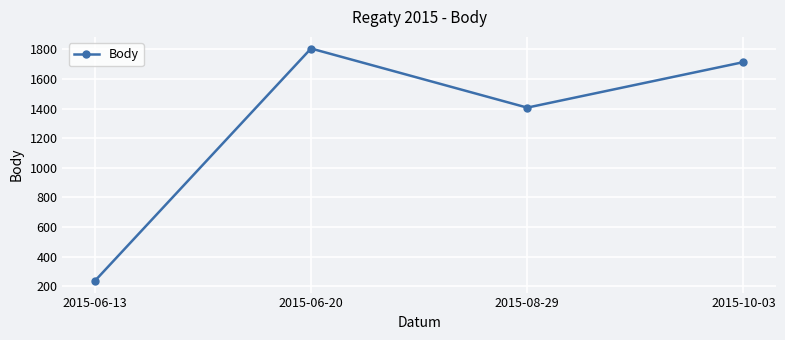

What is the maximum value shown in the chart?

1805